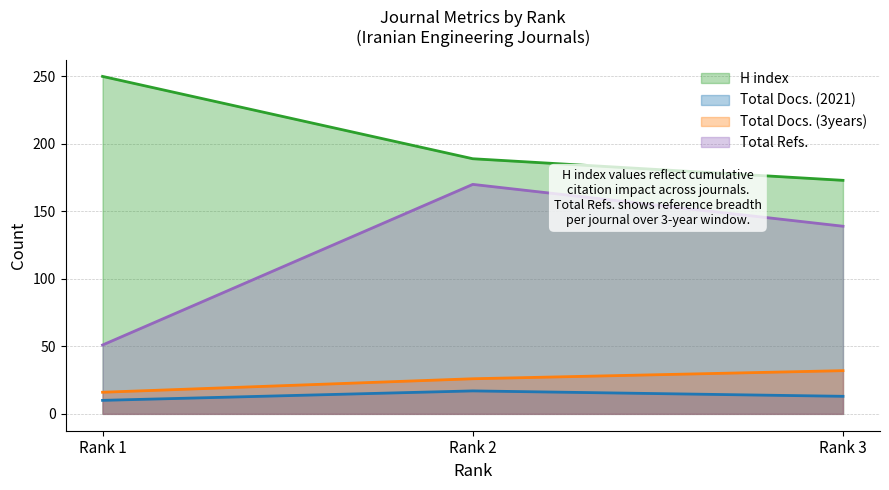

What are all the series names shown in the legend?

H index, Total Docs. (2021), Total Docs. (3years), Total Refs.